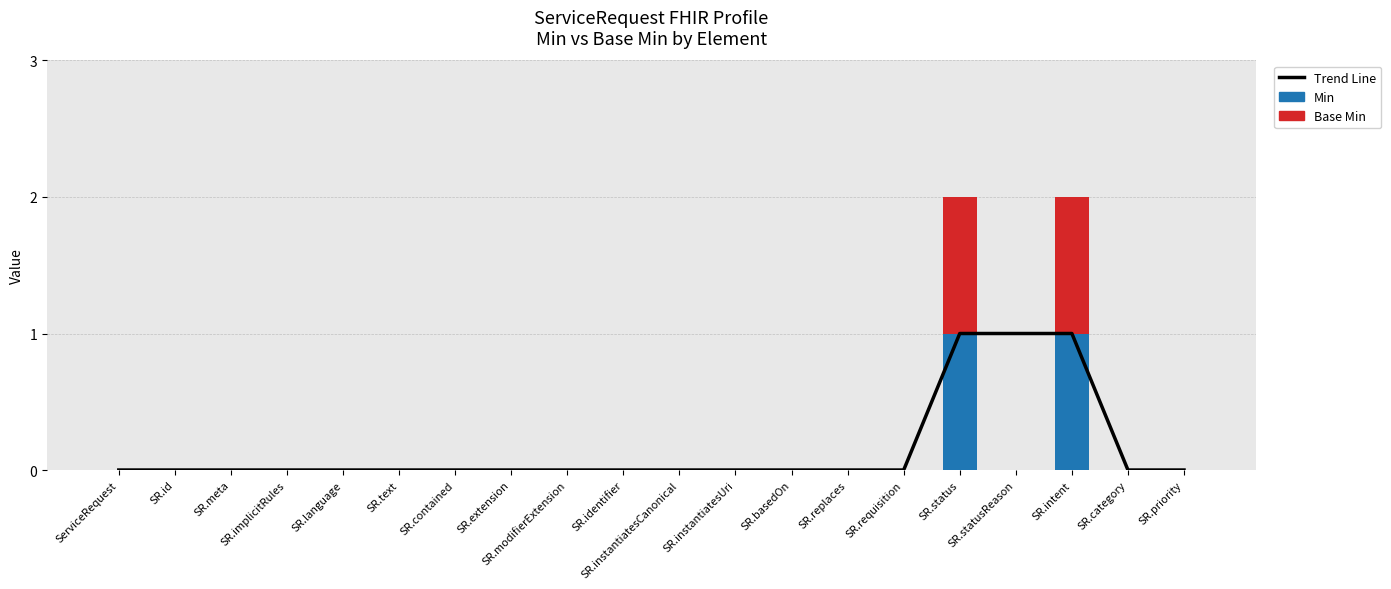

What is the sum of all Min values?

2